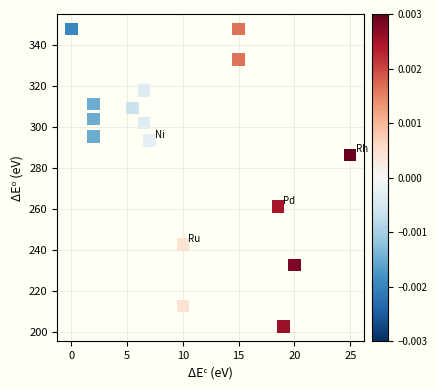

What Y value in the scatter plot is closest to 275?

286.3